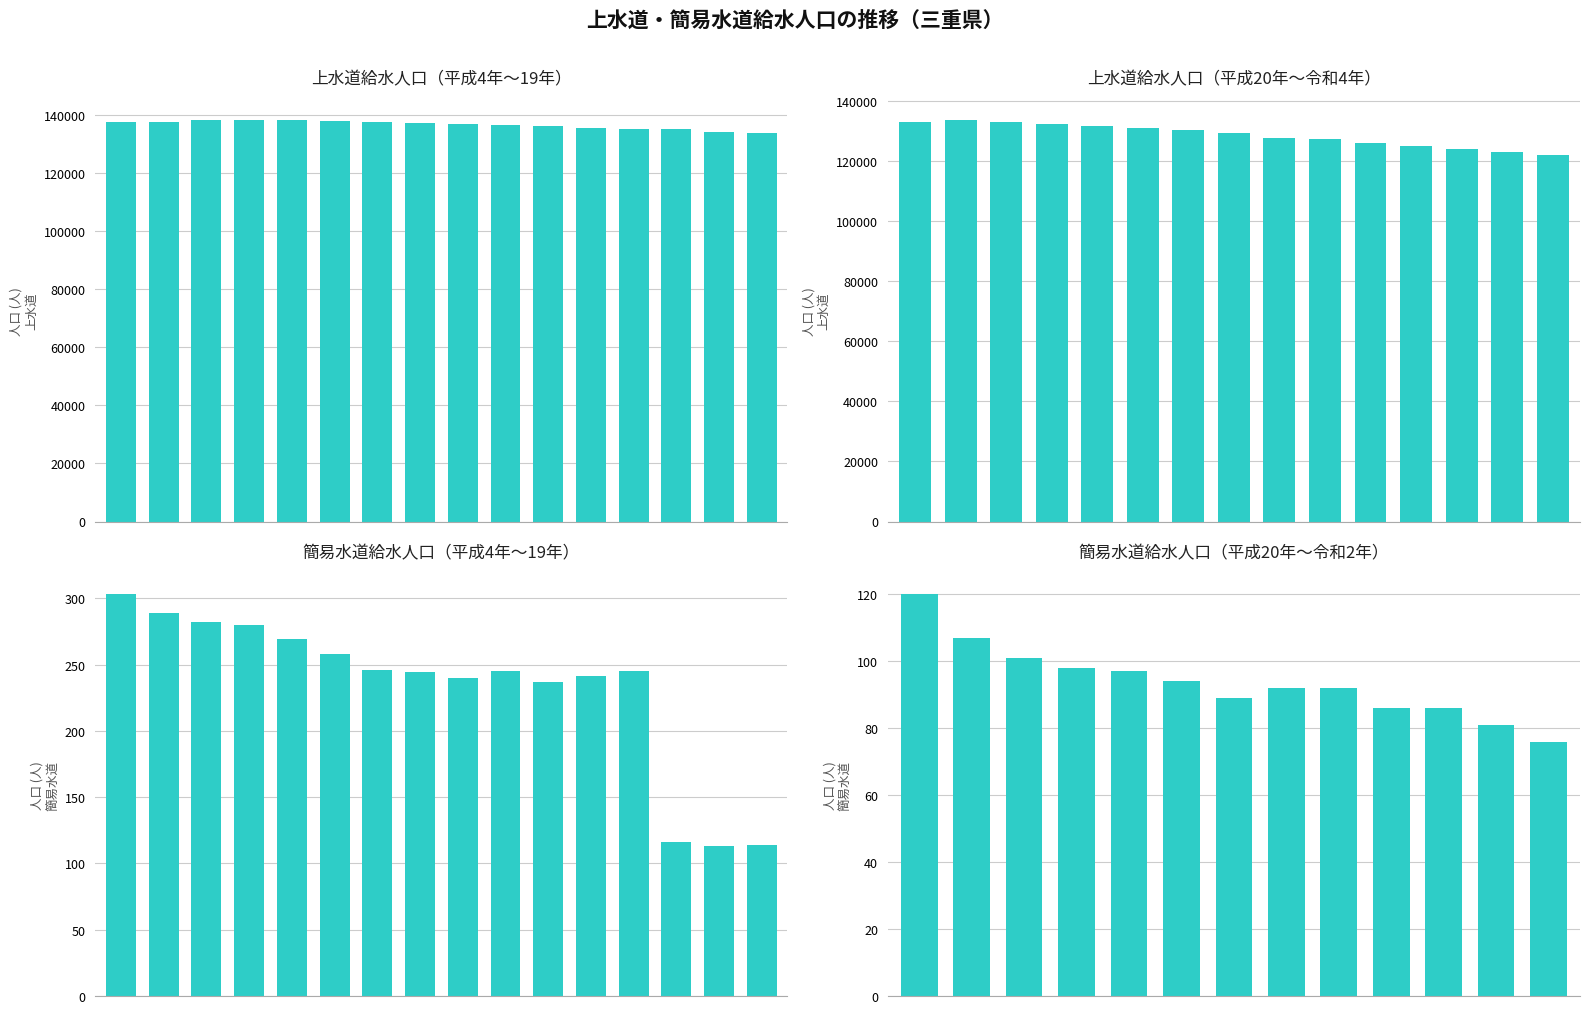

What position from the left is 平成12年?

9